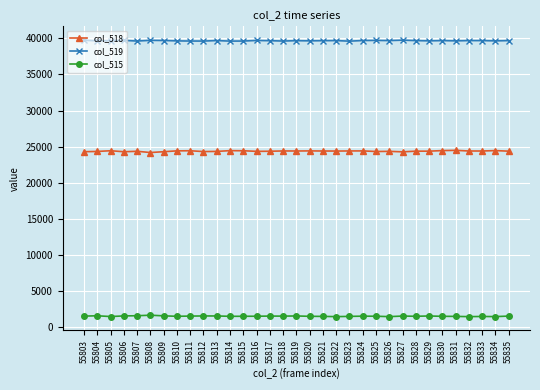

The value of col_519 at 55822 is 39695. True or false?

True